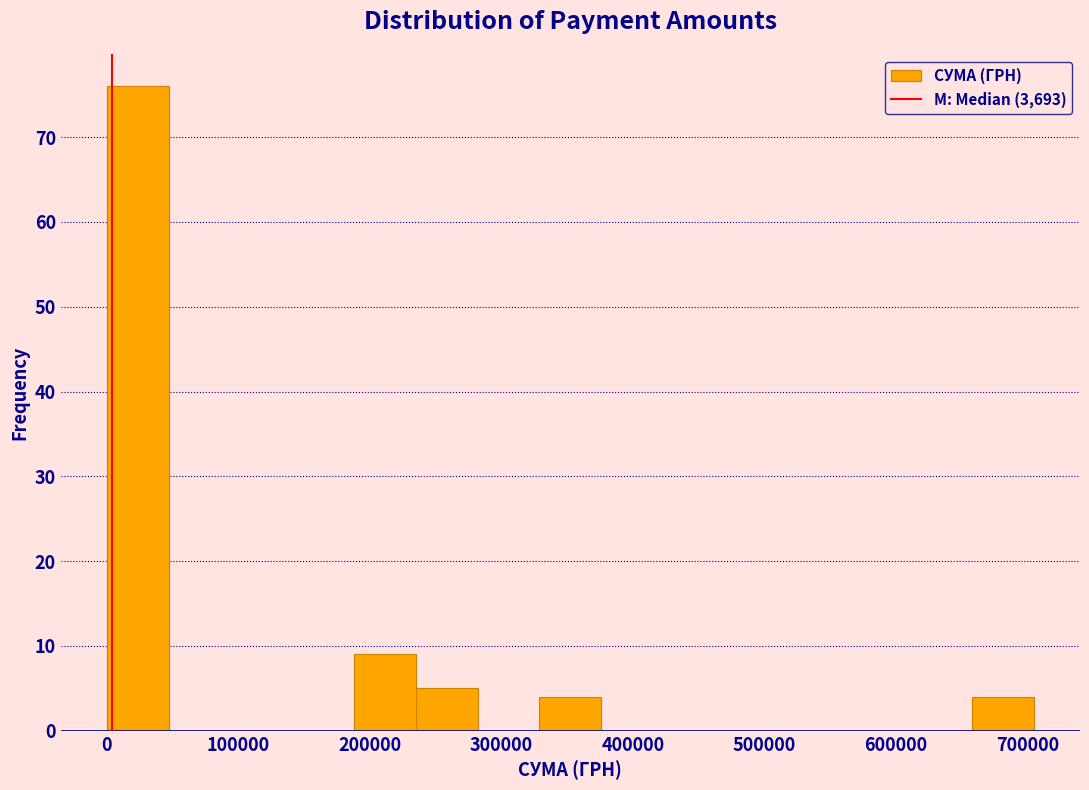

How tall is the bar that spans 660000 to 700000 on the x-axis? Neither the bar edges nor the heights are printed on the chart, so give them approximately, as read against the axes.

4